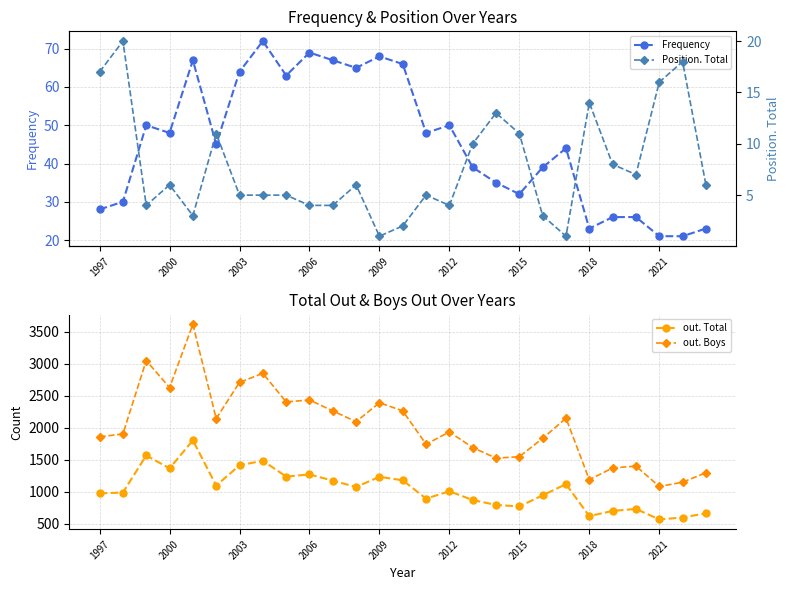

Which series has the largest total across all categories?

out. Boys